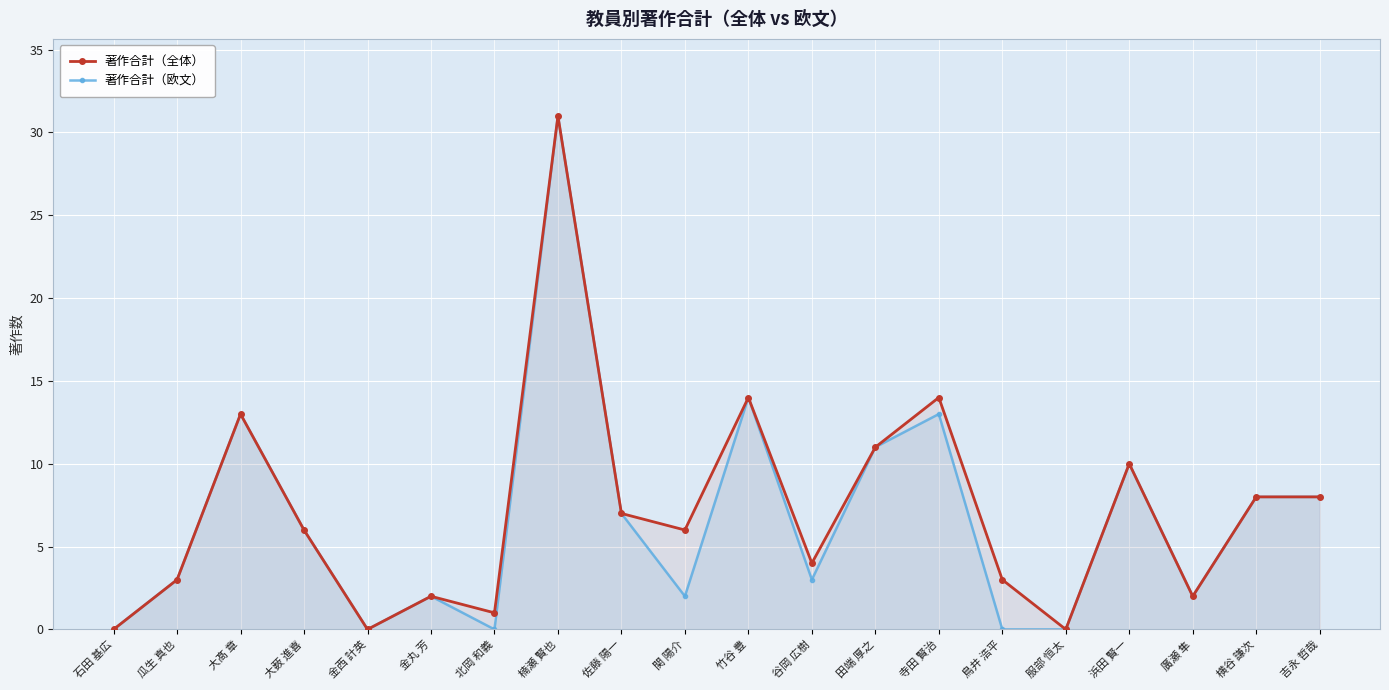

Does the chart display data point markers on the line(s)?

Yes